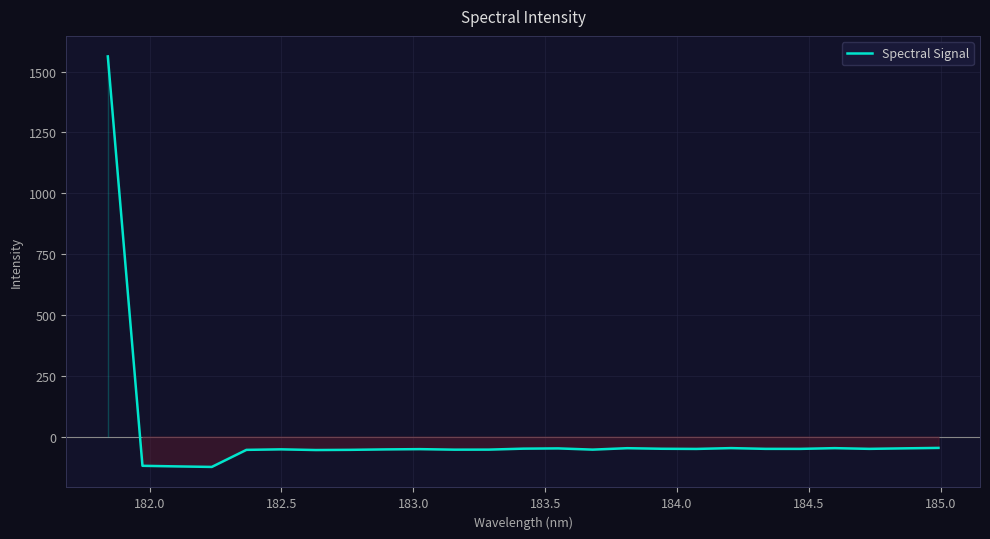

What is the difference between the maximum and minimum values?

1687.5